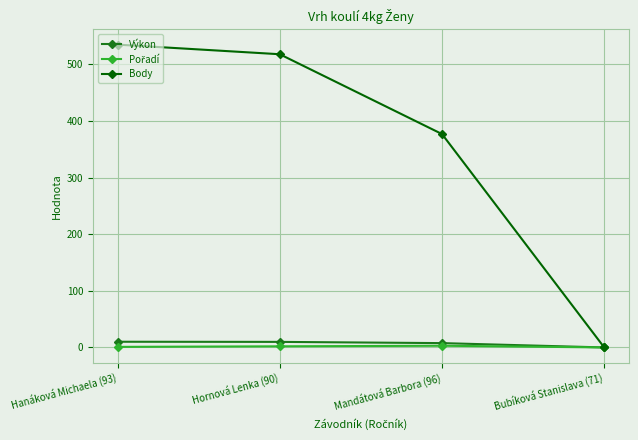

Which series has the largest range (max minus min)?

Body